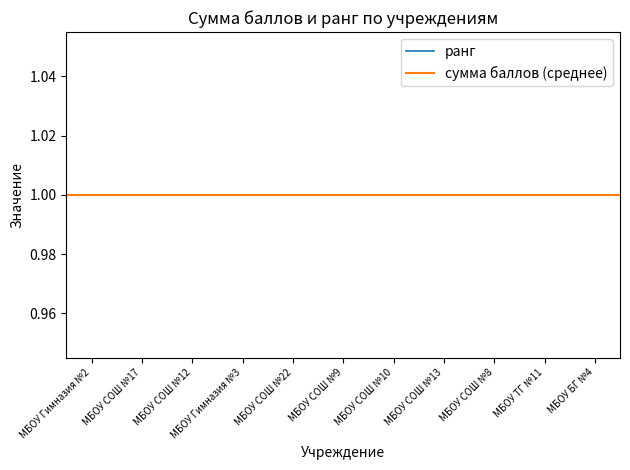

Does the chart have visible grid lines?

No